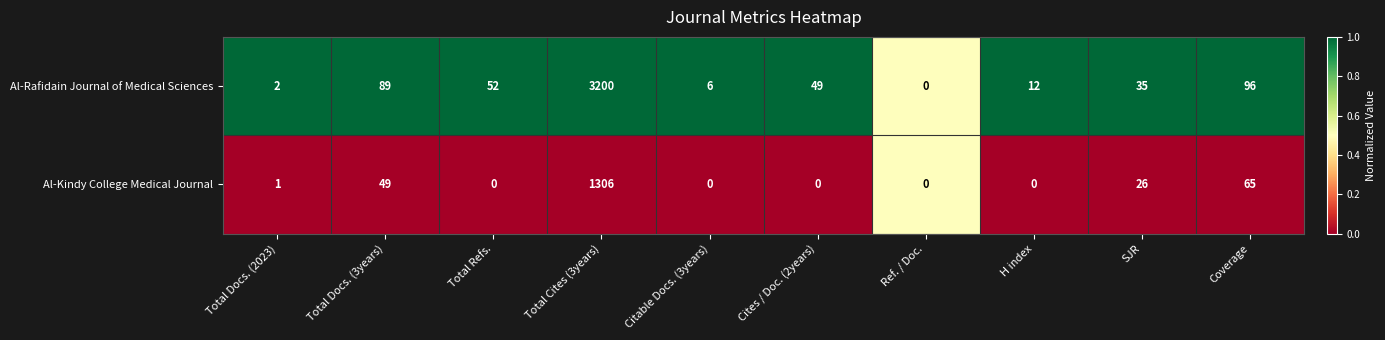

What is the approximate value of Al-Rafidain Journal of Medical Sciences at Coverage, to the nearest 100?

100